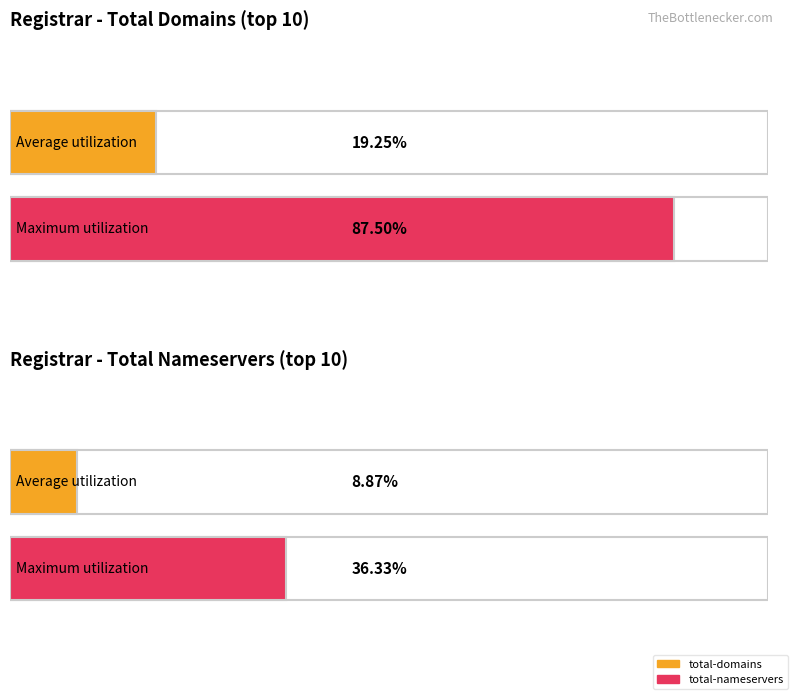

What are all the series names shown in the legend?

total-domains, total-nameservers